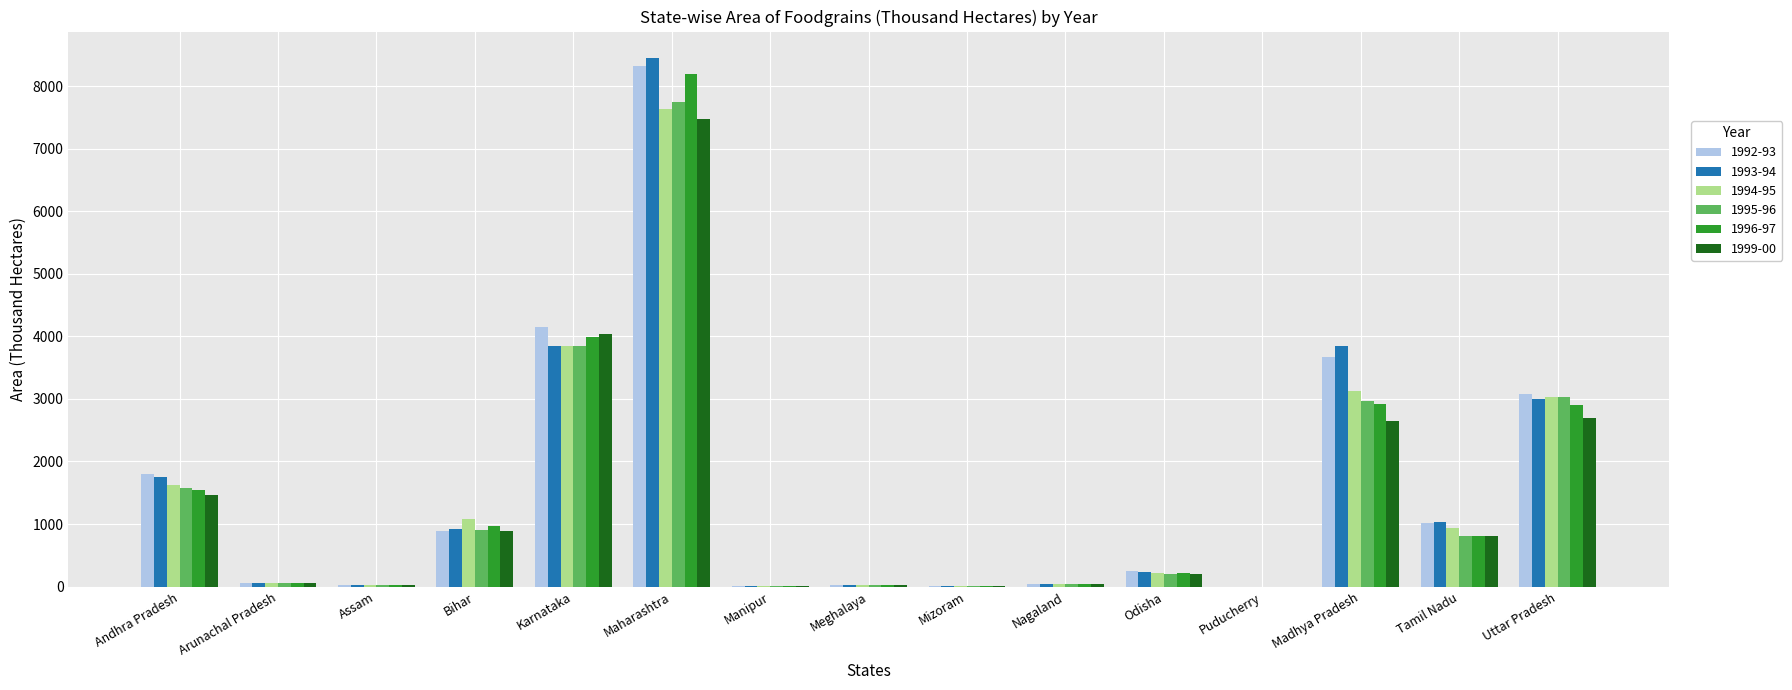

At which label does 1994-95 reach its peak?

Maharashtra